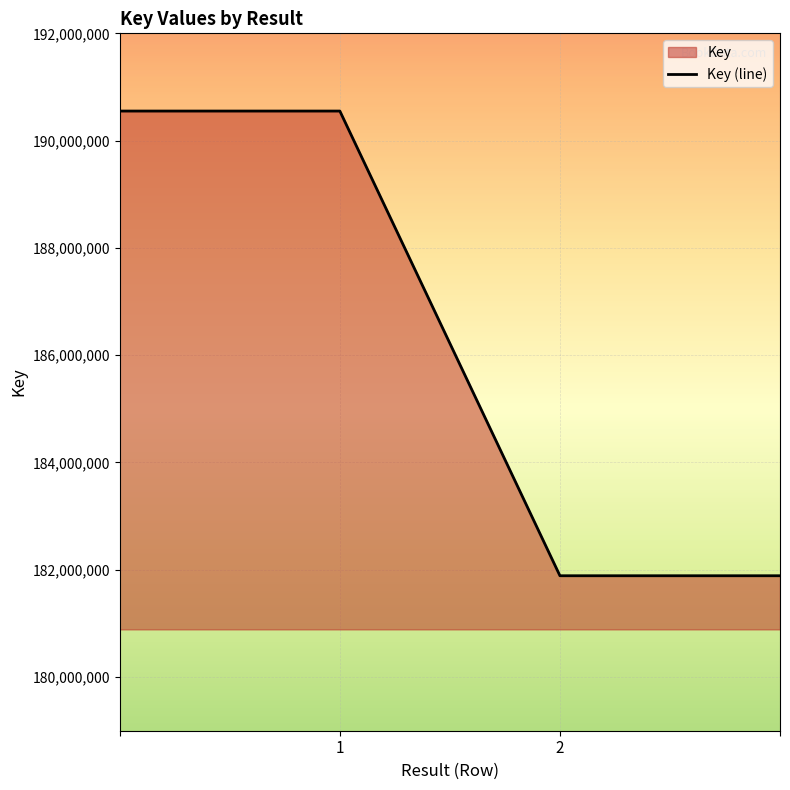

True or false: the data has more than 1 interior local peaks.

False